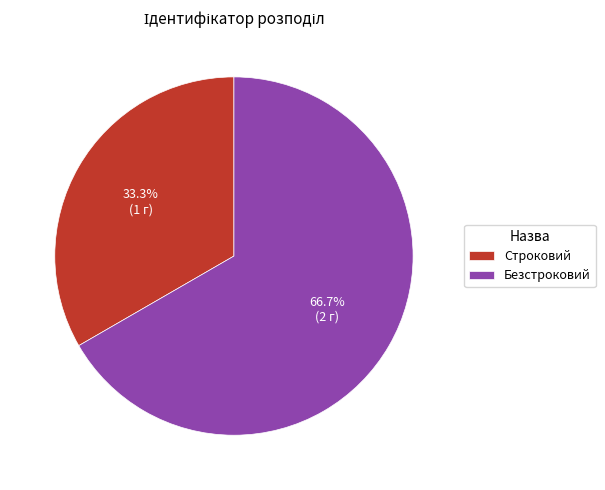

Which category accounts for the majority?

Безстроковий